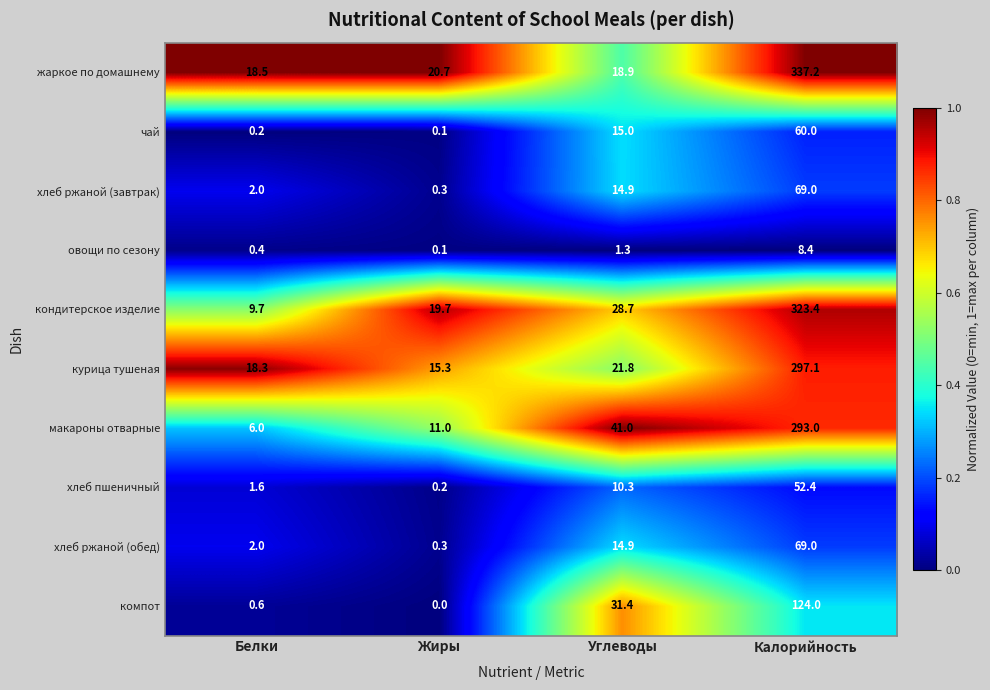

True or false: компот has a value of 0.0 at Жиры.

True